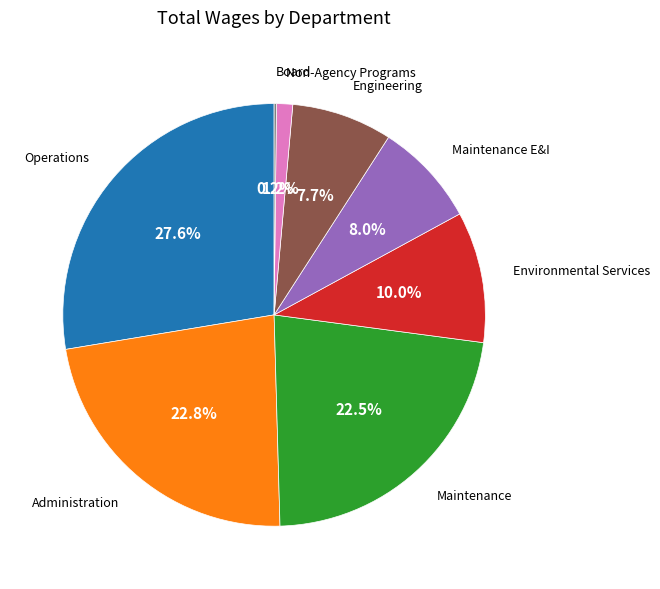

Does Maintenance E&I represent more than half of the total?

No